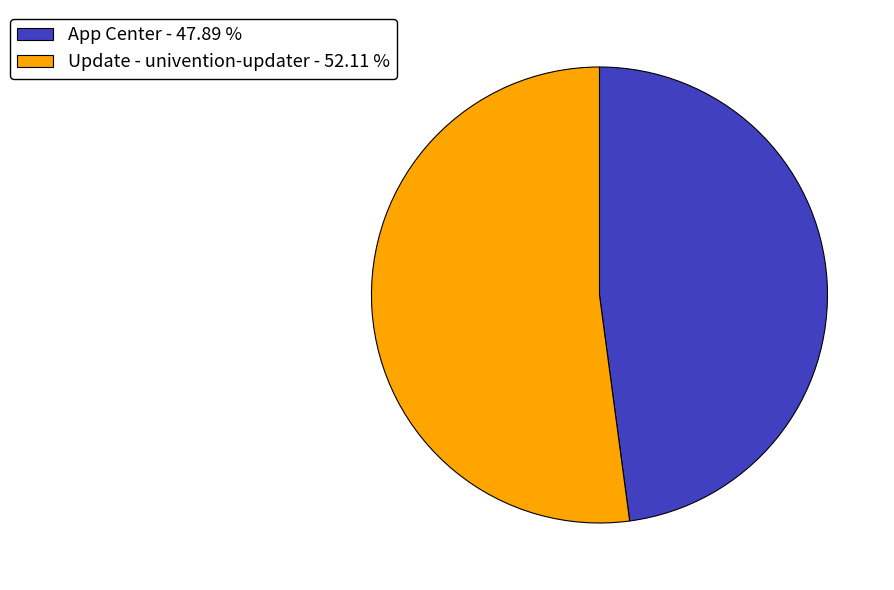

Do Update - univention-updater - 52.11 % and App Center - 47.89 % together represent more than half of the pie?

Yes